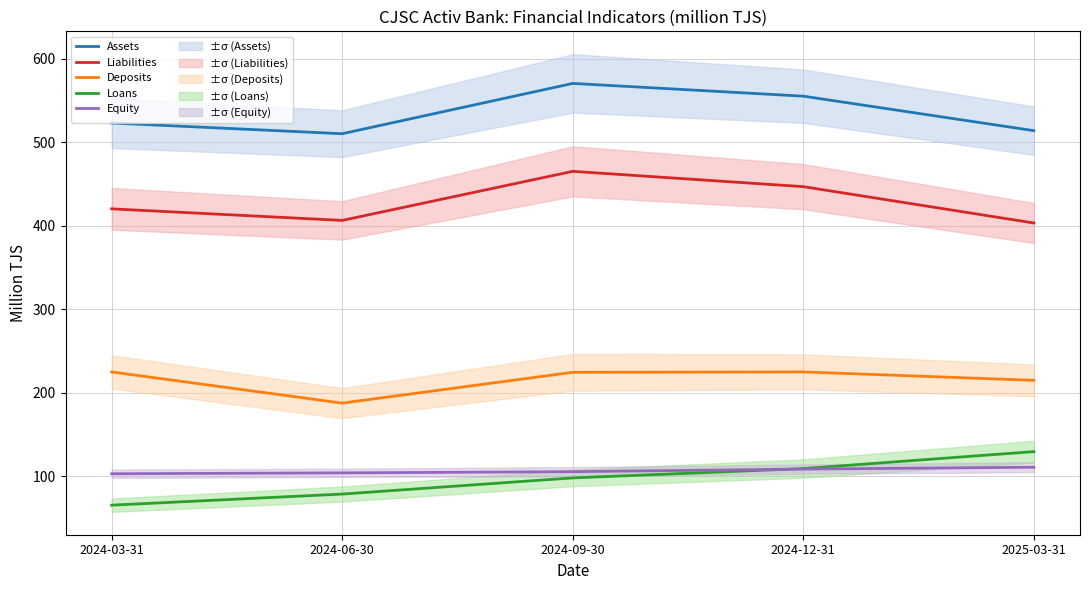

Reading left to right, what are all the values shown in this chart?

Assets: 2024-03-31=523.2	2024-06-30=510.4	2024-09-30=570.7	2024-12-31=555.4	2025-03-31=514.1
Liabilities: 2024-03-31=420.4	2024-06-30=406.5	2024-09-30=465.3	2024-12-31=447.0	2025-03-31=403.4
Deposits: 2024-03-31=224.9	2024-06-30=187.5	2024-09-30=224.5	2024-12-31=224.9	2025-03-31=214.8
Loans: 2024-03-31=65.2	2024-06-30=78.5	2024-09-30=97.9	2024-12-31=109.0	2025-03-31=129.4
Equity: 2024-03-31=102.9	2024-06-30=103.9	2024-09-30=105.4	2024-12-31=108.5	2025-03-31=110.7